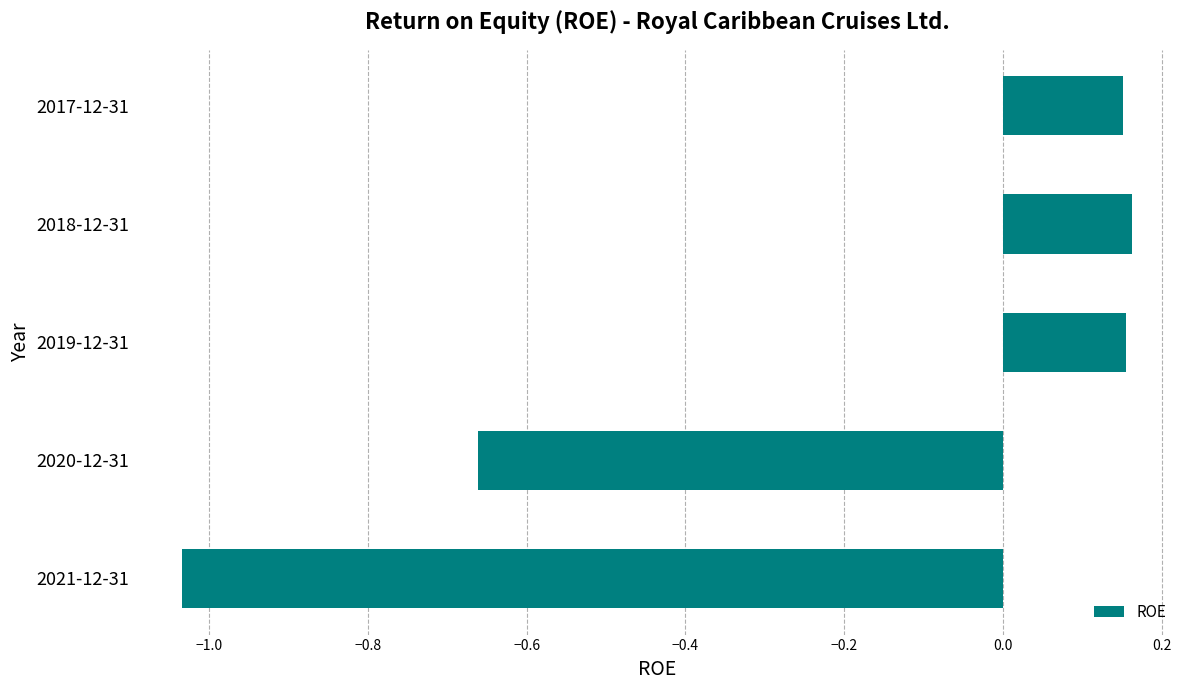

Which label corresponds to the smallest value in the chart?

2021-12-31